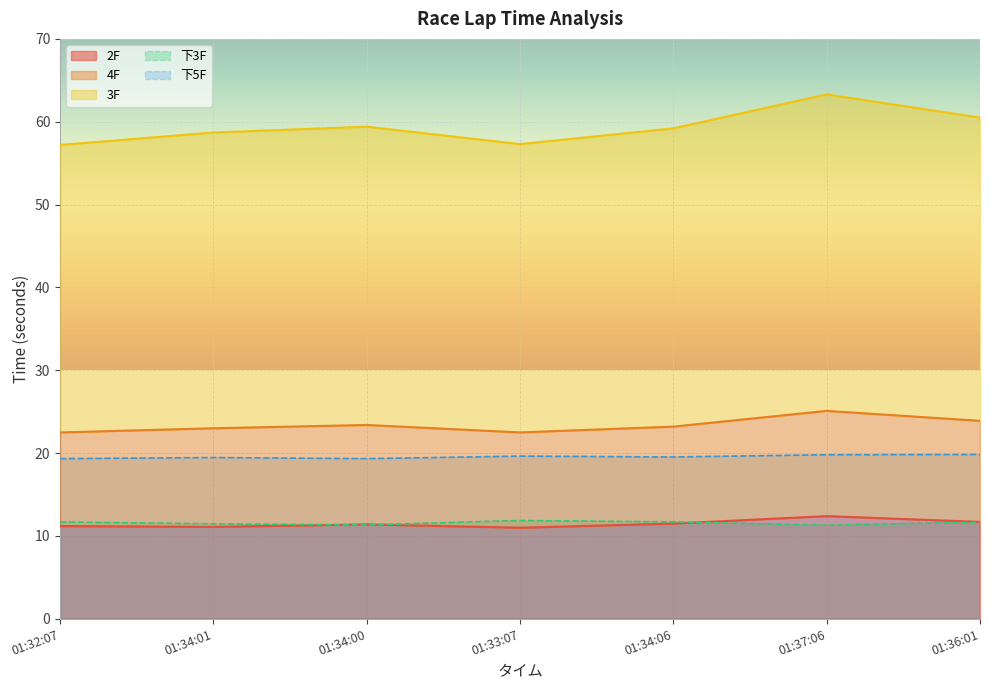

True or false: 下3F has more than 2 points higher than both neighbors.

False